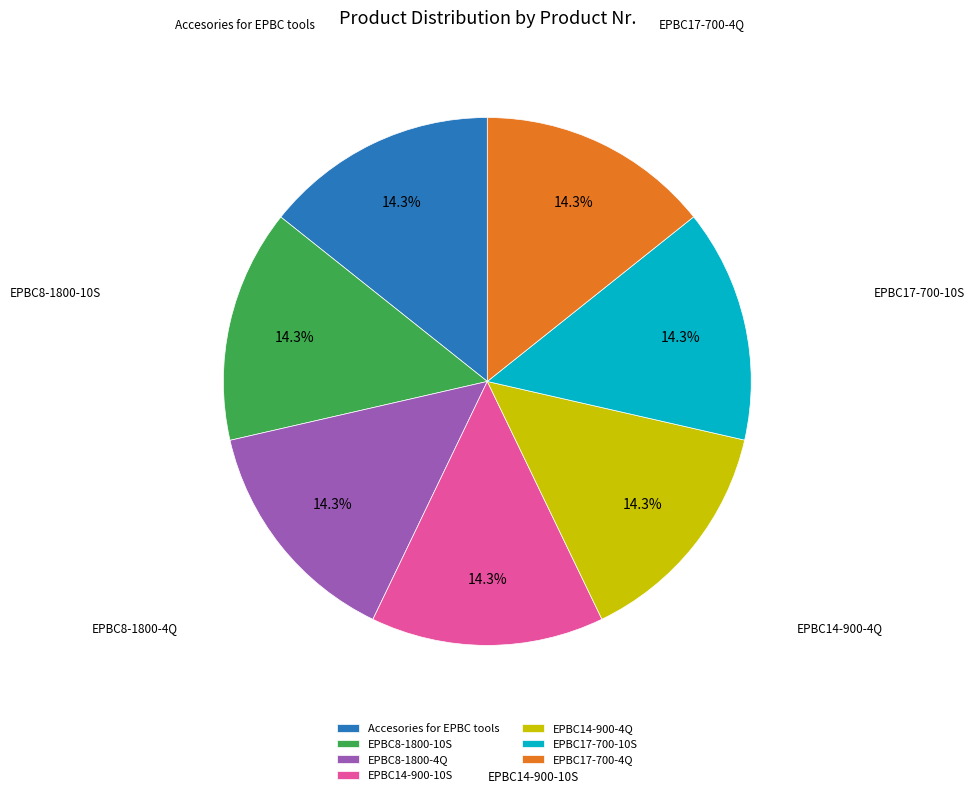

What is the ratio of the value at EPBC8-1800-4Q to the value at Accesories for EPBC tools?

1.0